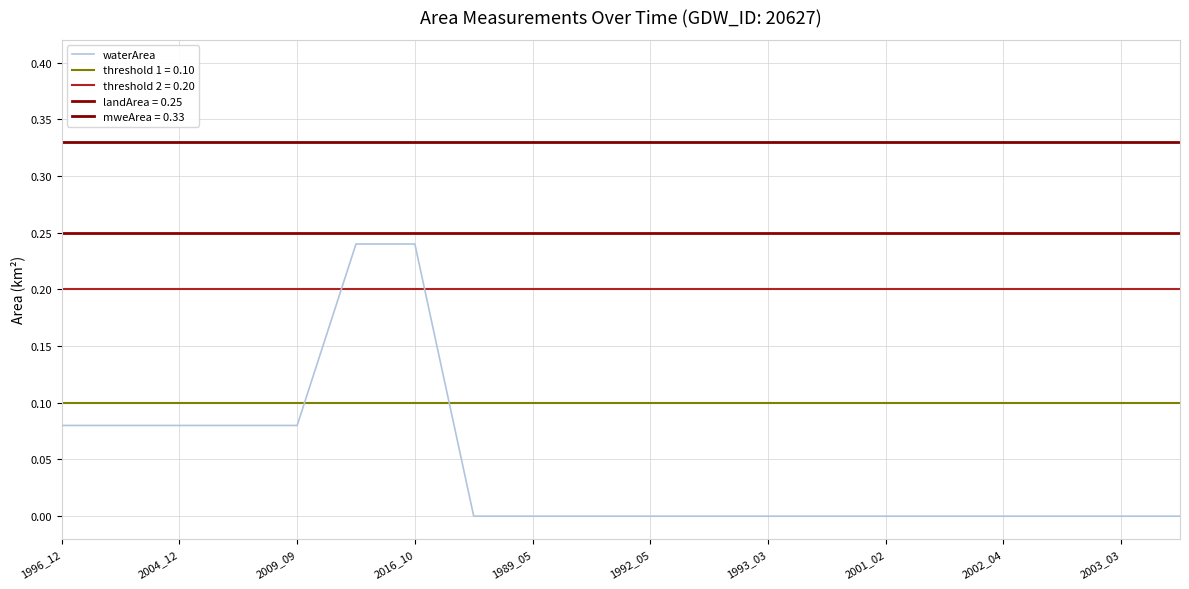

The value of waterArea at 2016_10 is 0.4. True or false?

False